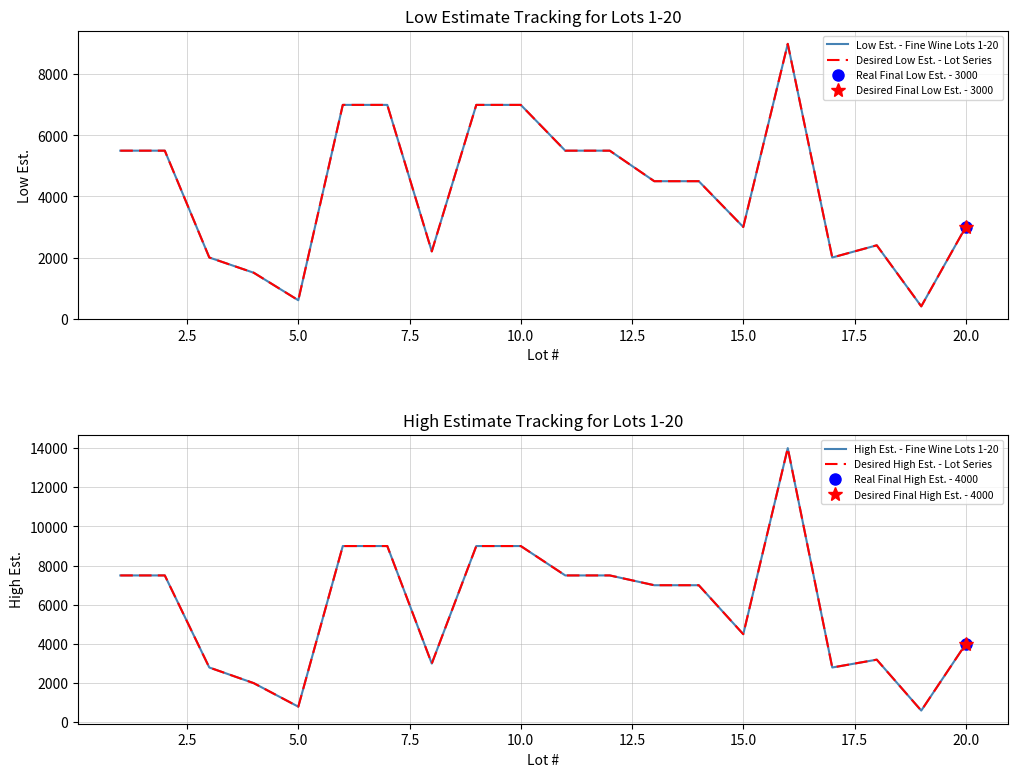

Is it true that Desired Low Est. - Lot Series equals 5960 at 13?

False